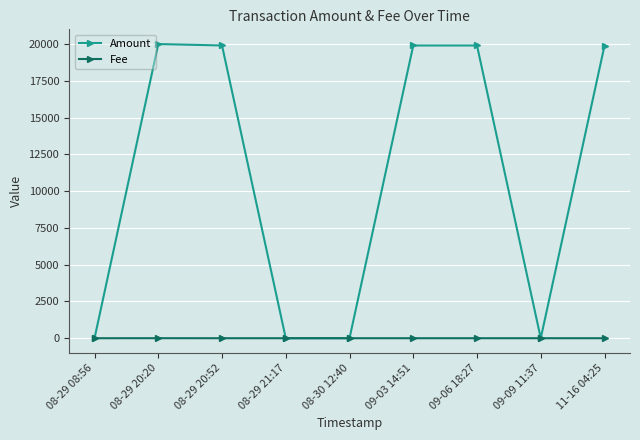

Which series has the largest total across all categories?

Amount